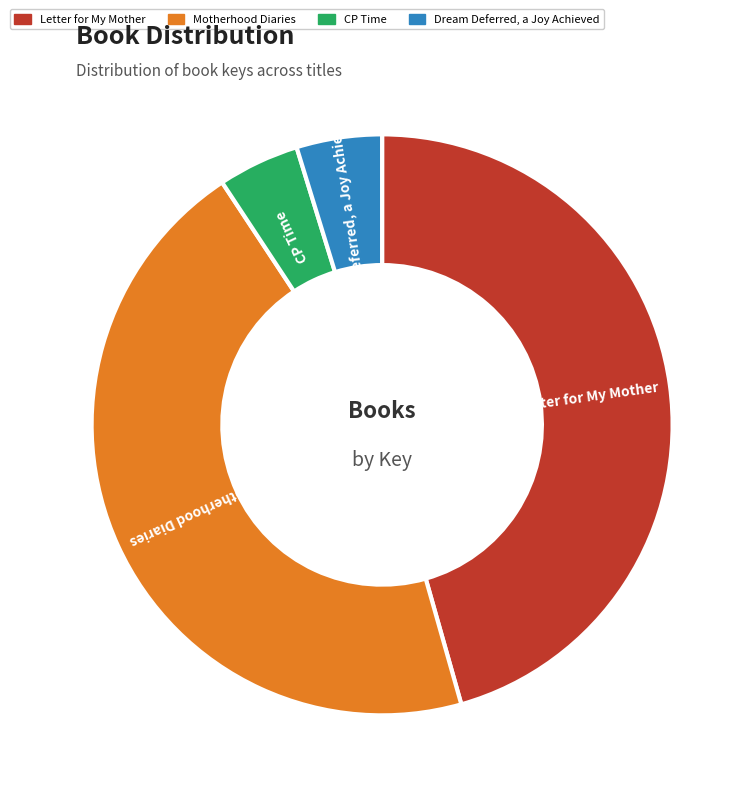

Approximately how many times larger is the value at Dream Deferred, a Joy Achieved compared to Motherhood Diaries?

0.1